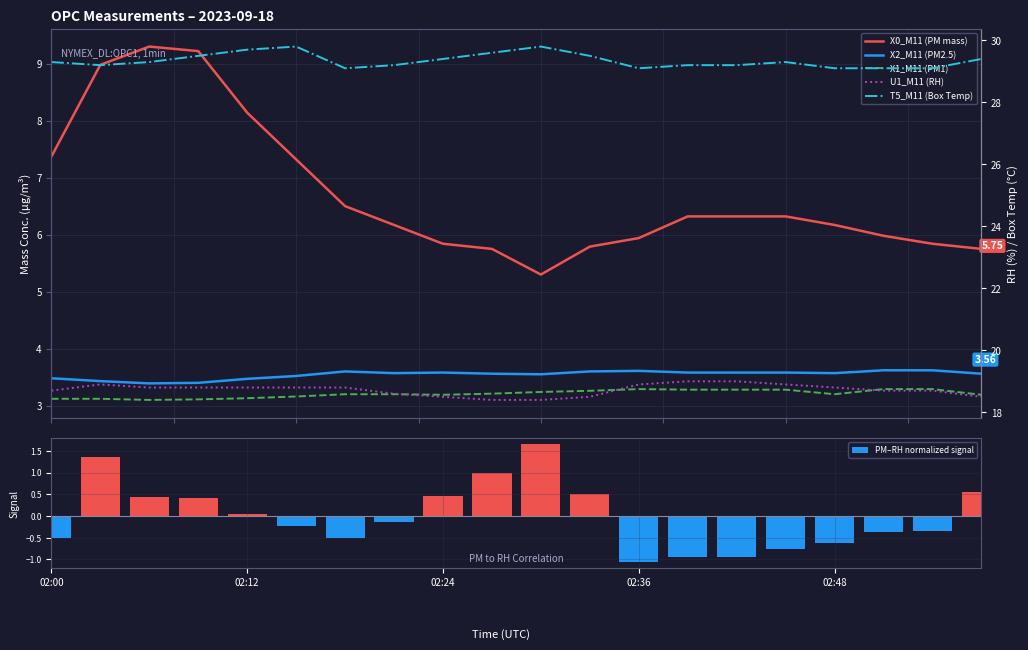

True or false: PM–RH normalized signal has a value of 1.0 at 9.

True